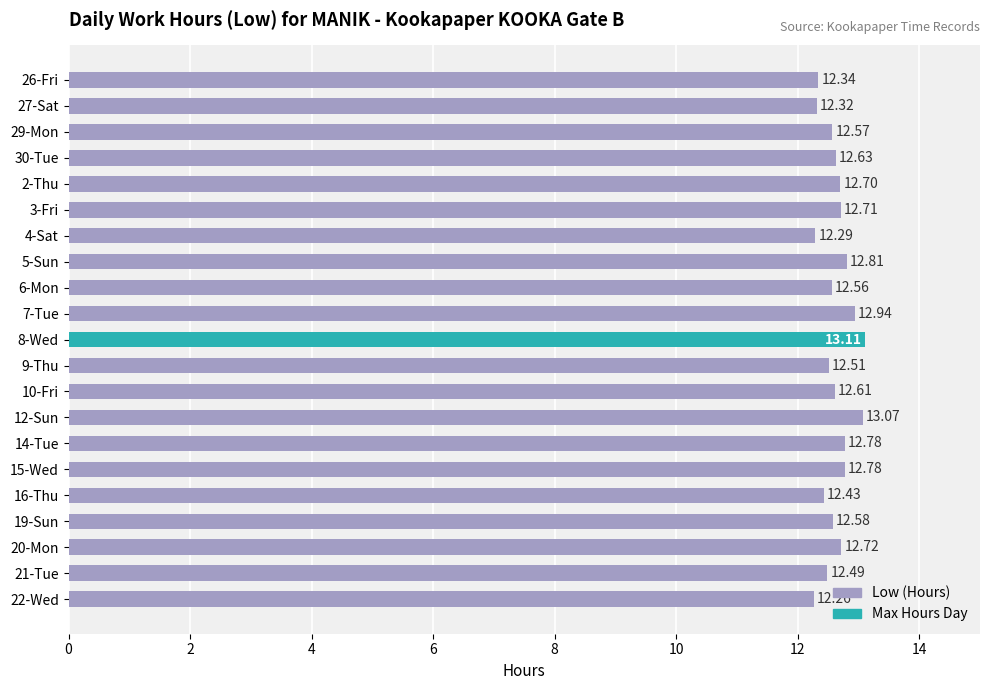

What is the maximum value shown in the chart?

13.1